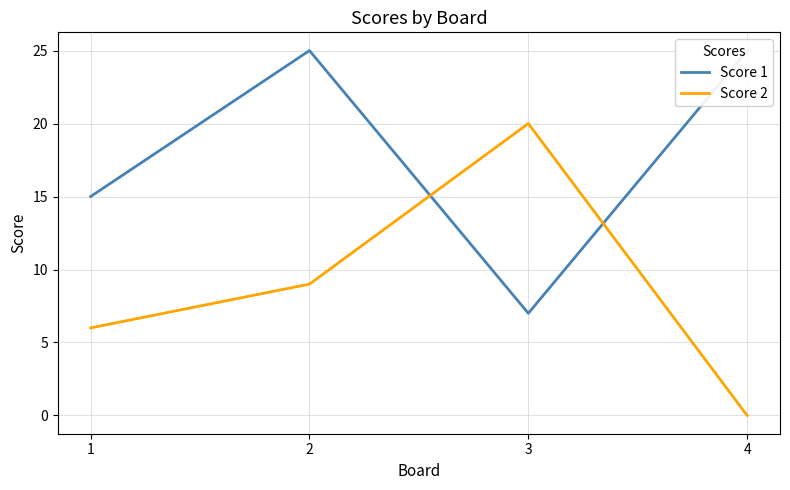

What is the difference between the maximum and minimum values in the Score 2 series?

20